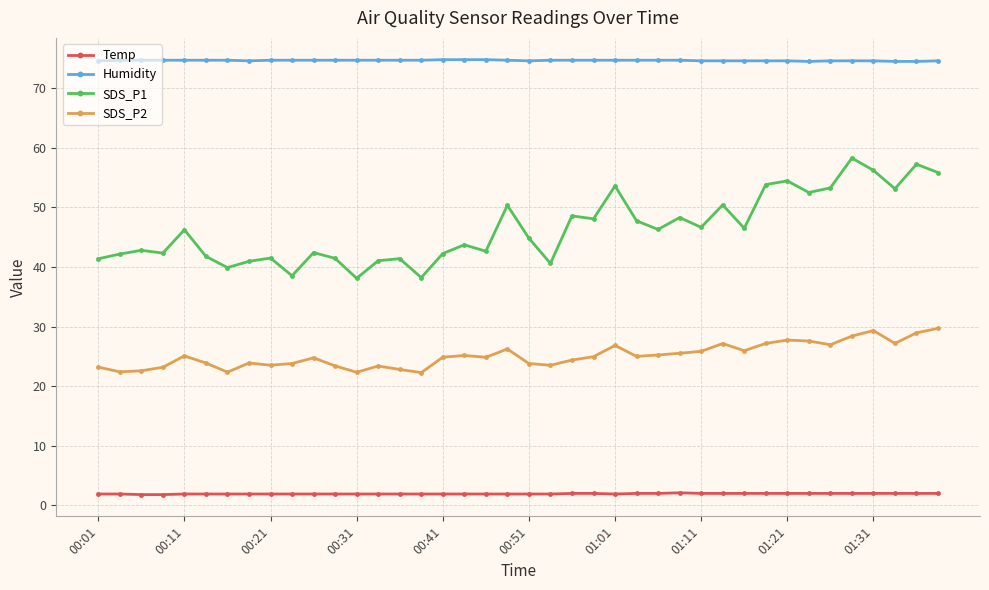

True or false: SDS_P1 has more than 0 interior local peaks.

True